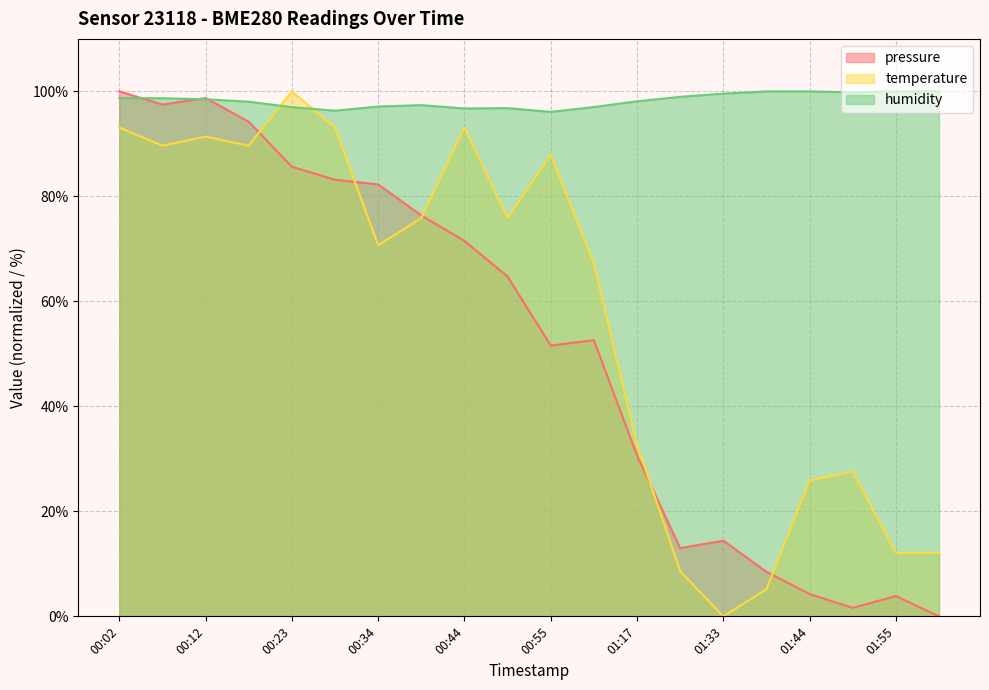

What is the total value across all series at 00:39?

249.6